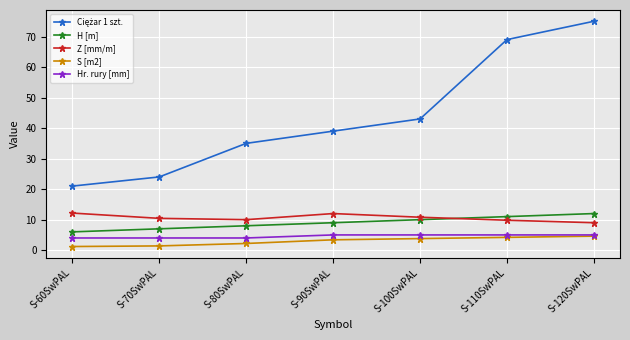

At how many categories does at least one series exceed 2?

7